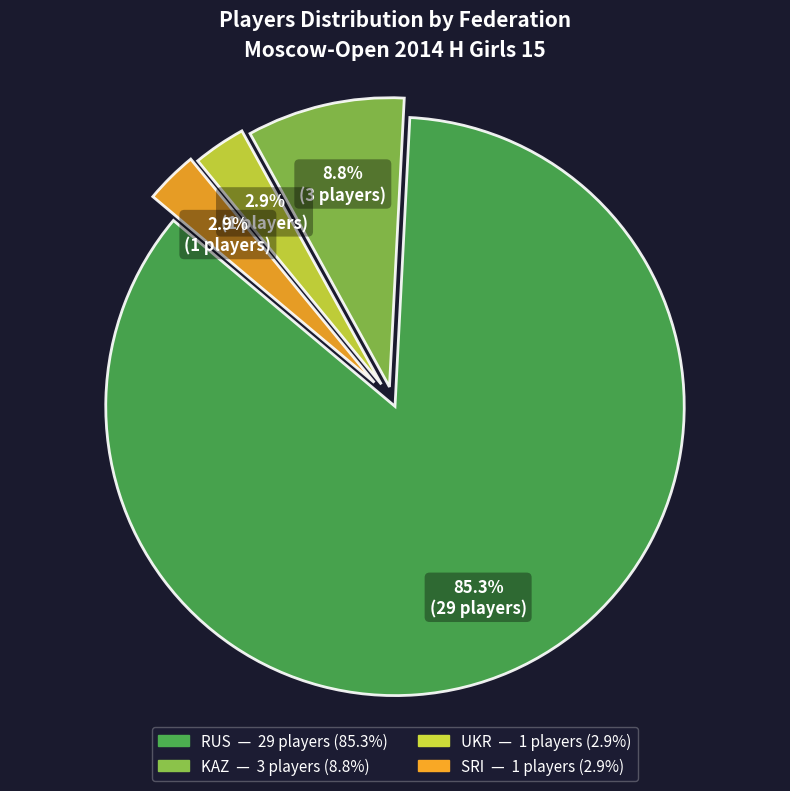

To the nearest percent, what is the average slice percentage?

25%